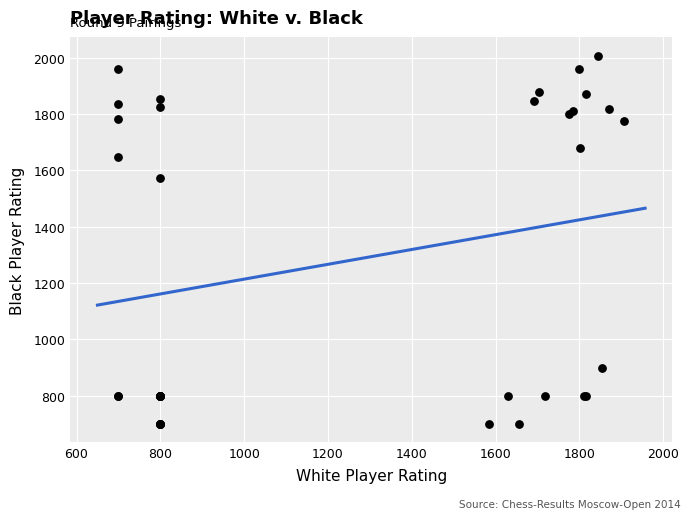

What Y value in the scatter plot is closest to 1354?

1572